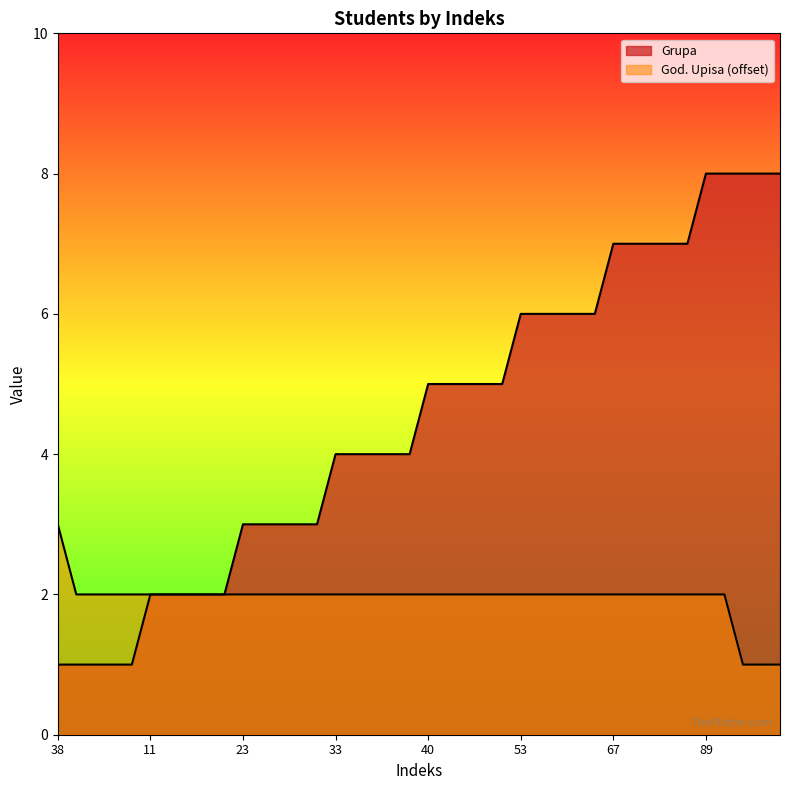

Which series has the largest total across all categories?

Grupa